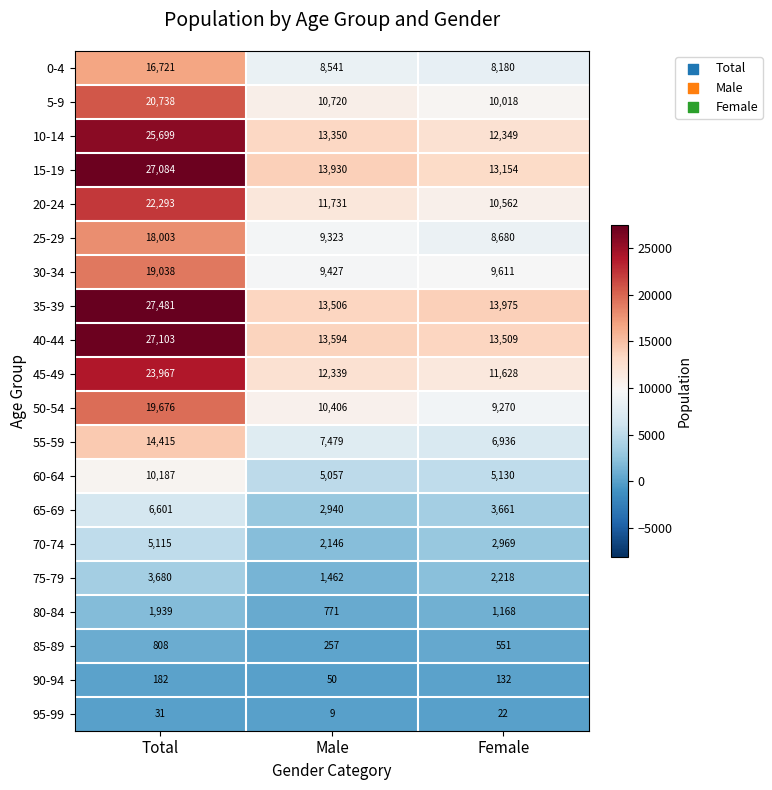

Is it true that 30-34 equals 19038 at Total?

True